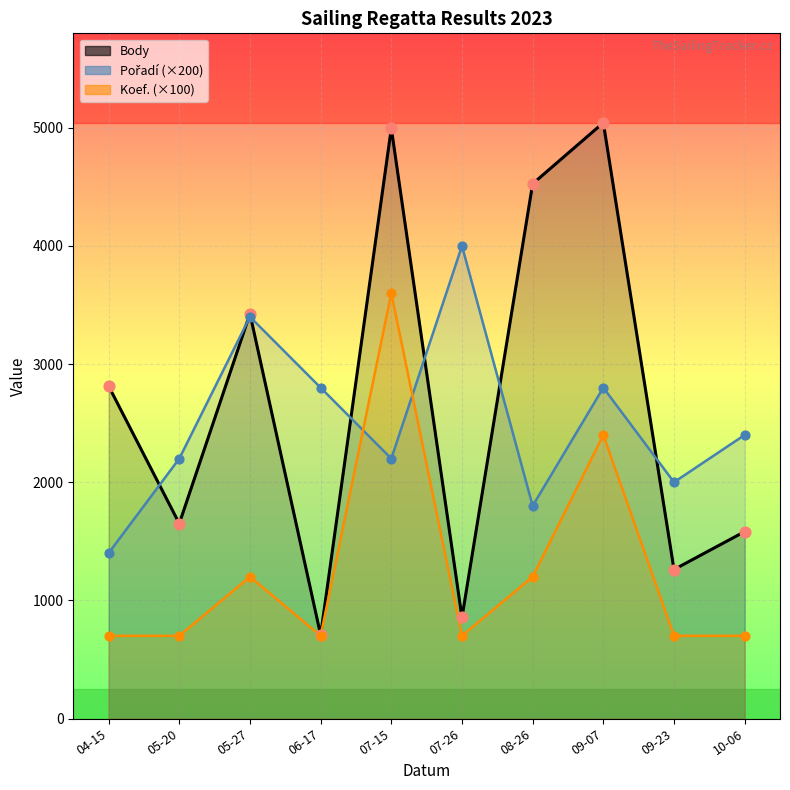

At which category is the sum across all series the highest?

07-15